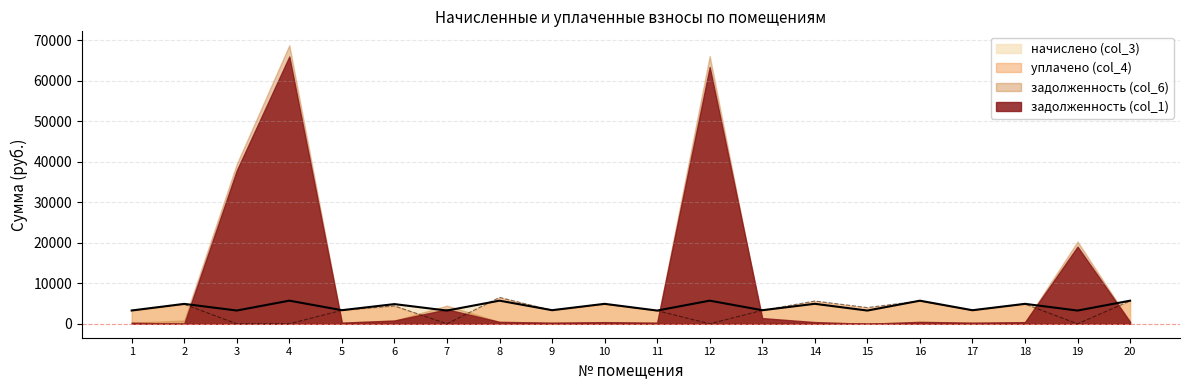

Does the chart display data point markers on the line(s)?

No